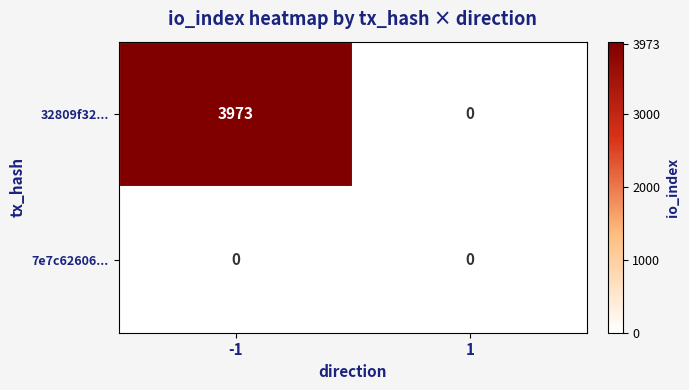

Between -1 and 1, which series saw the biggest shift?

32809f32...